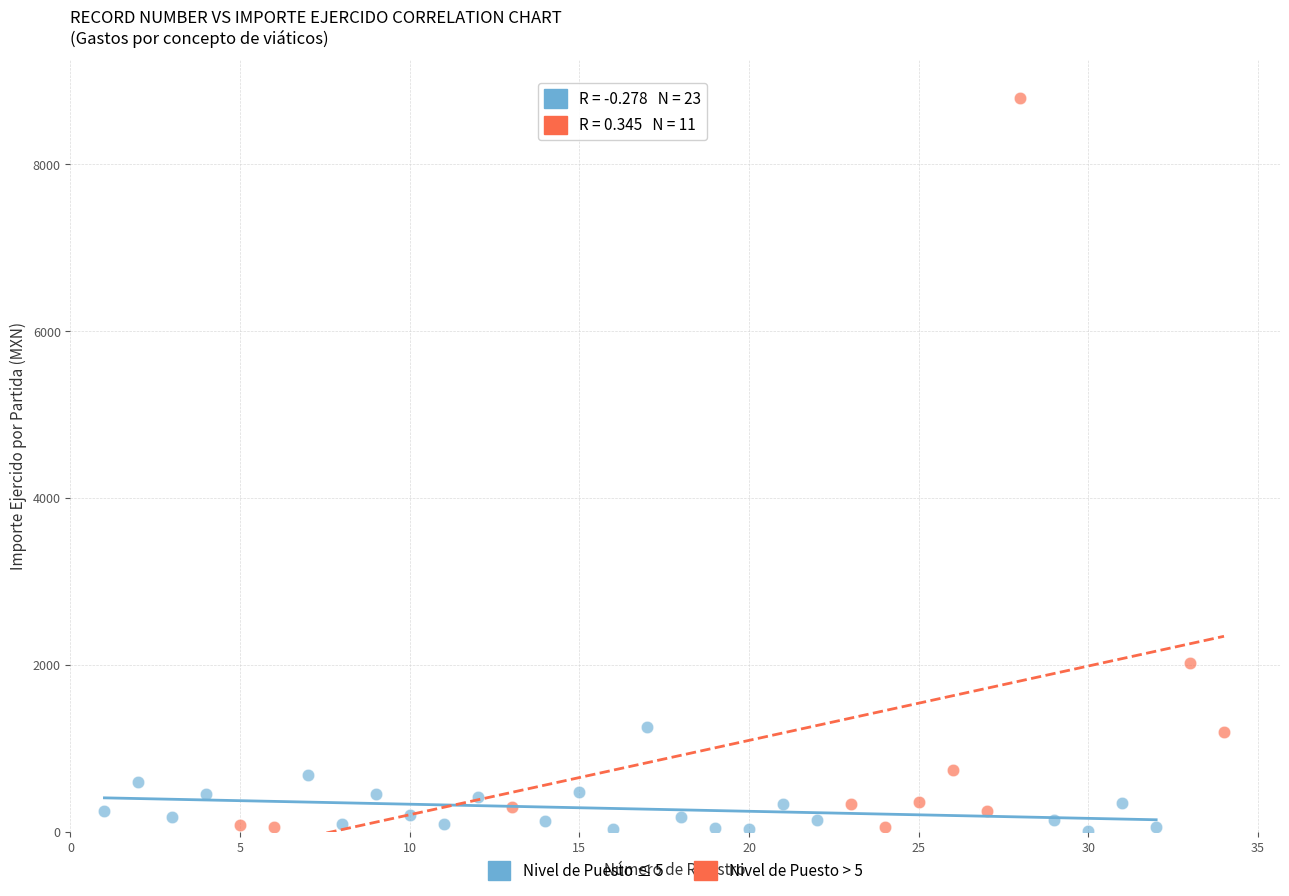

Which series has the largest Y range (max minus min)?

Nivel de Puesto > 5